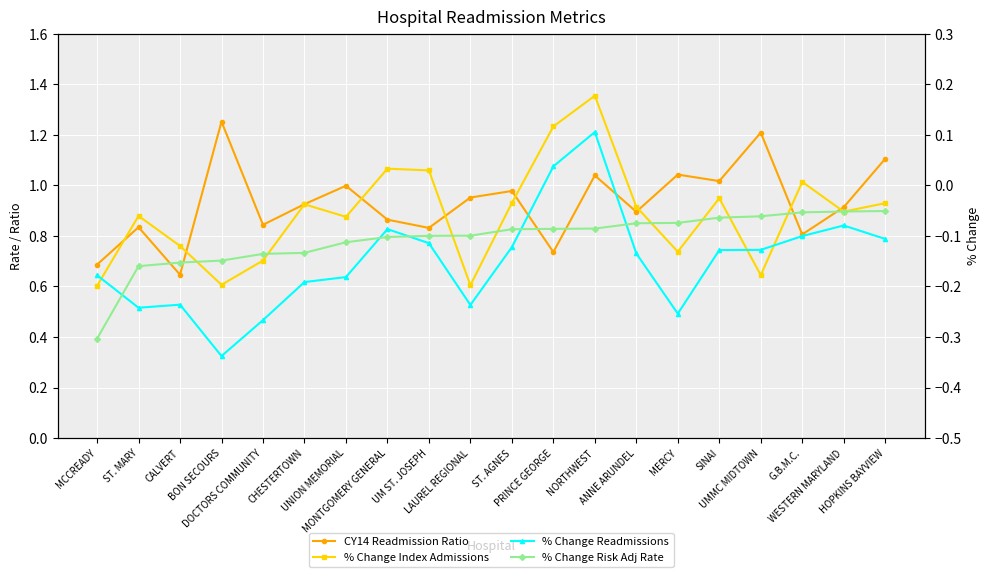

True or false: CY14 Readmission Ratio and % Change Index Admissions cross at least once.

False